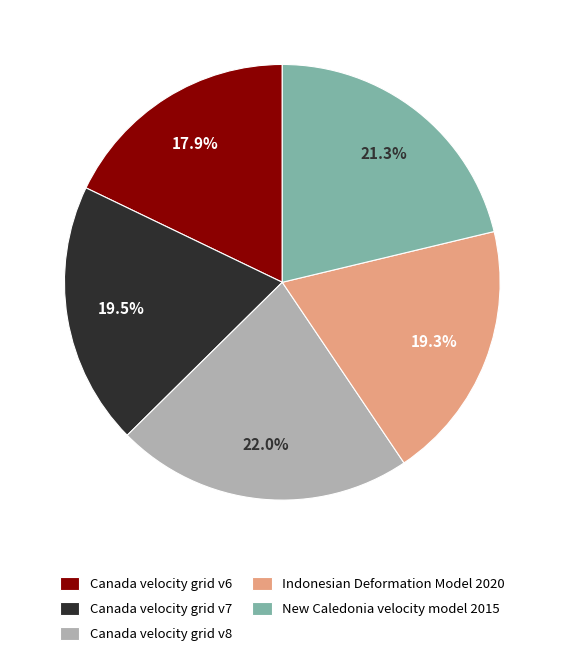

What portion of the pie excludes New Caledonia velocity model 2015?

78.7%